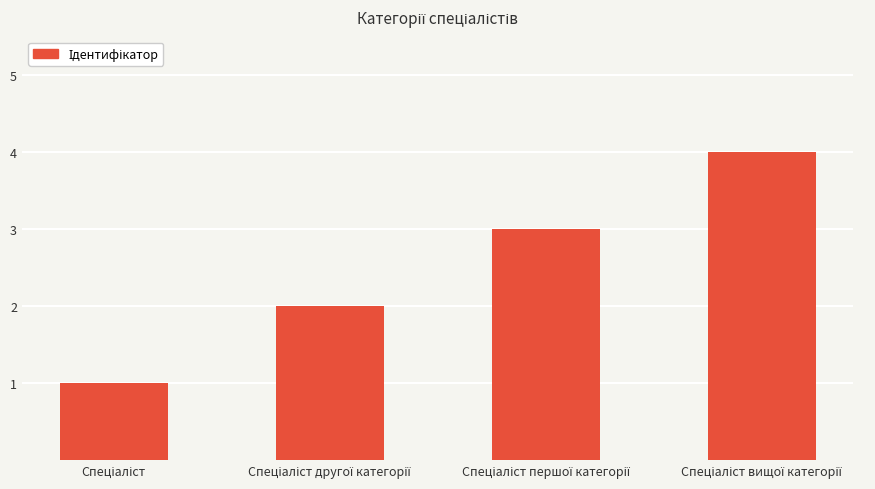

Are the bars horizontal?

No